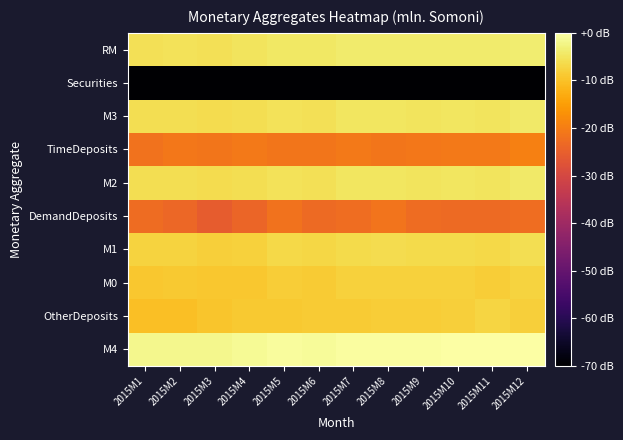

Reading right to left, transcribe all the data shown in this chart.

M4: 2015M12=0.0	2015M11=-0.1	2015M10=-0.2	2015M9=-0.4	2015M8=-0.3	2015M7=-0.5	2015M6=-1.0	2015M5=-0.8	2015M4=-1.3	2015M3=-1.7	2015M2=-1.7	2015M1=-1.9
OtherDeposits: 2015M12=-8.1	2015M11=-7.3	2015M10=-8.0	2015M9=-8.2	2015M8=-8.4	2015M7=-8.6	2015M6=-8.7	2015M5=-8.8	2015M4=-8.8	2015M3=-9.4	2015M2=-10.3	2015M1=-10.3
M0: 2015M12=-7.4	2015M11=-8.2	2015M10=-7.7	2015M9=-7.8	2015M8=-7.8	2015M7=-7.8	2015M6=-8.5	2015M5=-8.4	2015M4=-9.2	2015M3=-9.2	2015M2=-8.9	2015M1=-9.2
M1: 2015M12=-6.0	2015M11=-6.8	2015M10=-6.4	2015M9=-6.4	2015M8=-6.2	2015M7=-6.3	2015M6=-7.1	2015M5=-6.7	2015M4=-7.7	2015M3=-8.0	2015M2=-7.4	2015M1=-7.5
DemandDeposits: 2015M12=-22.5	2015M11=-23.0	2015M10=-23.0	2015M9=-23.0	2015M8=-21.6	2015M7=-22.6	2015M6=-23.2	2015M5=-21.8	2015M4=-23.8	2015M3=-25.6	2015M2=-23.6	2015M1=-22.7
M2: 2015M12=-4.4	2015M11=-5.2	2015M10=-4.8	2015M9=-4.9	2015M8=-4.7	2015M7=-4.8	2015M6=-5.5	2015M5=-5.2	2015M4=-6.0	2015M3=-6.2	2015M2=-5.8	2015M1=-6.0
TimeDeposits: 2015M12=-19.6	2015M11=-20.6	2015M10=-20.5	2015M9=-20.9	2015M8=-21.1	2015M7=-20.7	2015M6=-21.3	2015M5=-21.1	2015M4=-20.7	2015M3=-21.1	2015M2=-20.9	2015M1=-21.8
M3: 2015M12=-4.4	2015M11=-5.2	2015M10=-4.8	2015M9=-4.9	2015M8=-4.7	2015M7=-4.8	2015M6=-5.5	2015M5=-5.2	2015M4=-6.0	2015M3=-6.2	2015M2=-5.8	2015M1=-6.0
Securities: 2015M12=-70.0	2015M11=-70.0	2015M10=-70.0	2015M9=-70.0	2015M8=-70.0	2015M7=-70.0	2015M6=-70.0	2015M5=-70.0	2015M4=-70.0	2015M3=-70.0	2015M2=-70.0	2015M1=-70.0
RM: 2015M12=-3.7	2015M11=-4.0	2015M10=-3.9	2015M9=-4.0	2015M8=-4.0	2015M7=-4.0	2015M6=-4.6	2015M5=-4.4	2015M4=-5.0	2015M3=-5.6	2015M2=-5.3	2015M1=-5.5